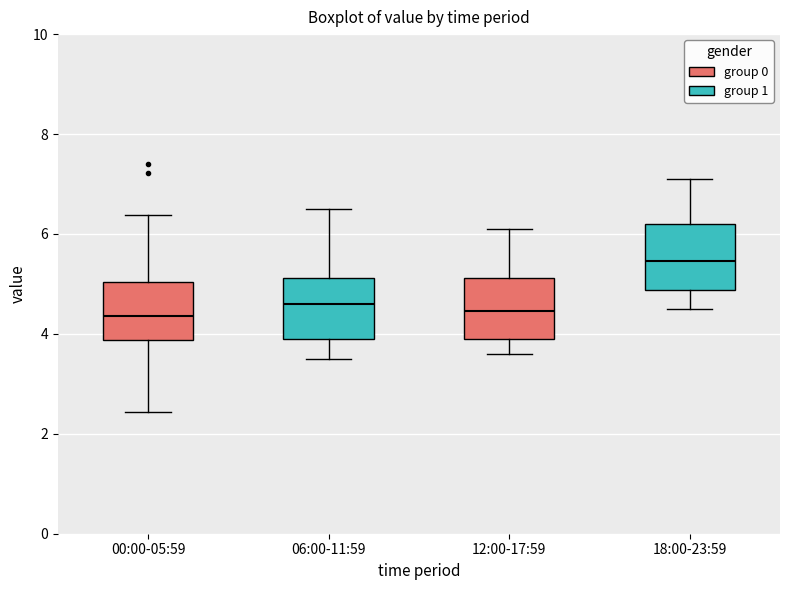

Where does the lower whisker of the box for 12:00-17:59 end on the y-axis? The values are not printed on the chart, so give them approximately, as read against the axis.

3.6